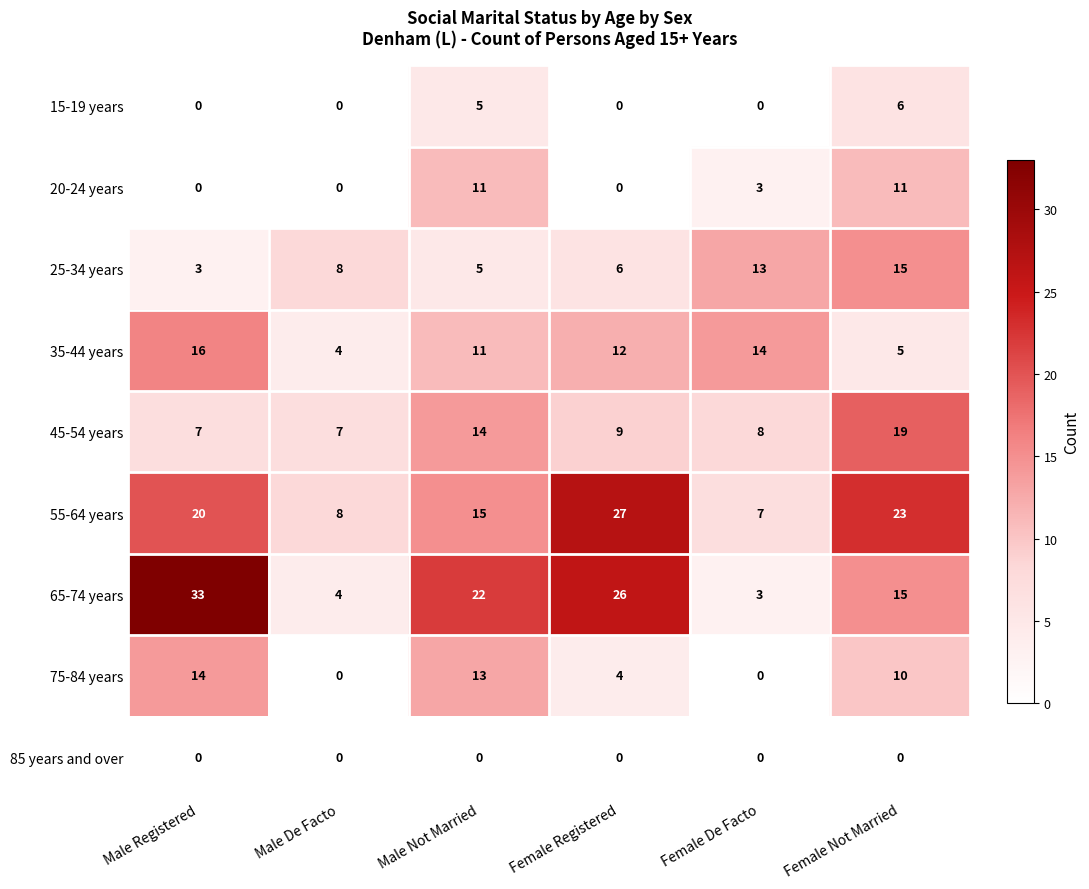

What is the highest value of the 65-74 years series?

33